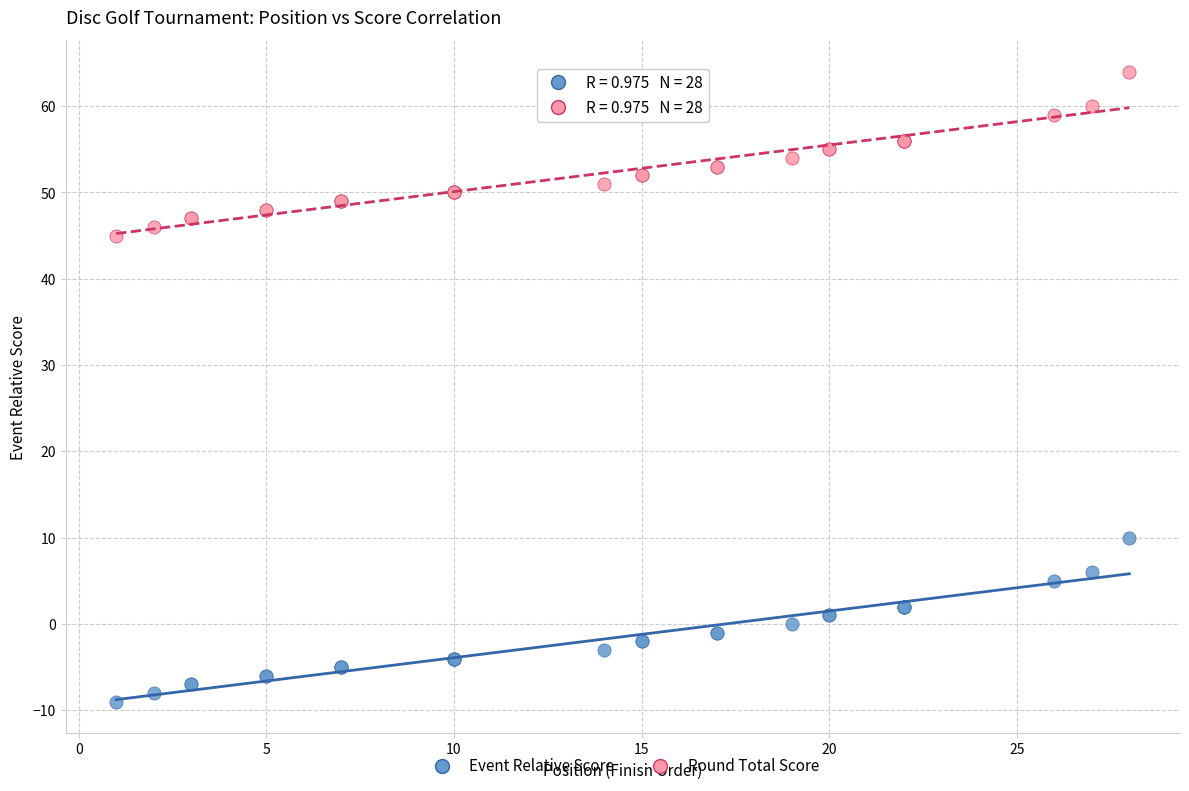

What are all the series names shown in the legend?

Event Relative Score, Round Total Score